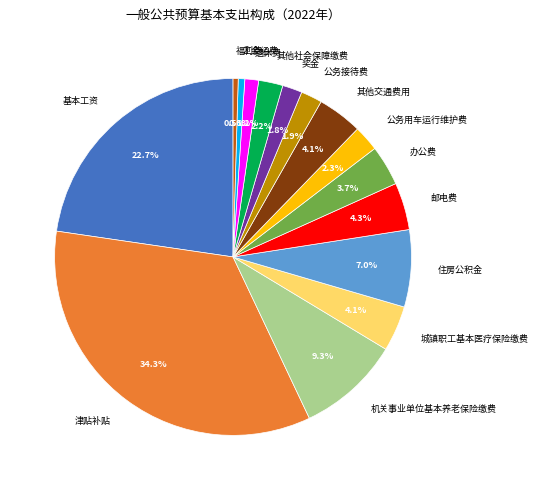

Does any single category account for the majority?

No